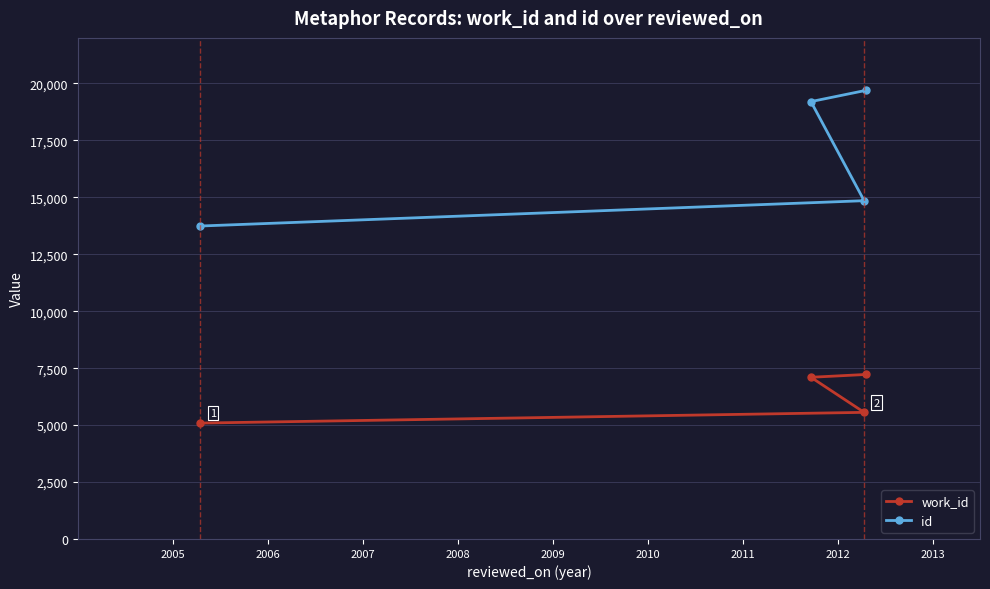

What is the lowest value of the id series?

13740